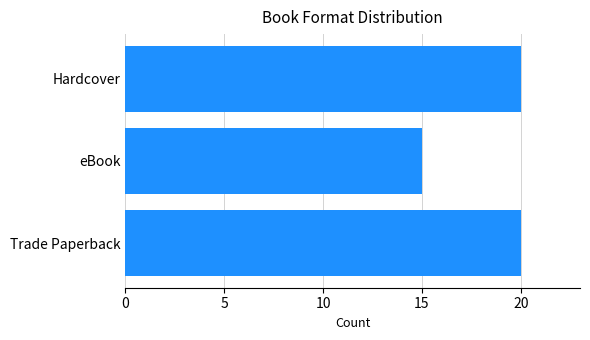

What is the difference between the values at Hardcover and eBook?

5